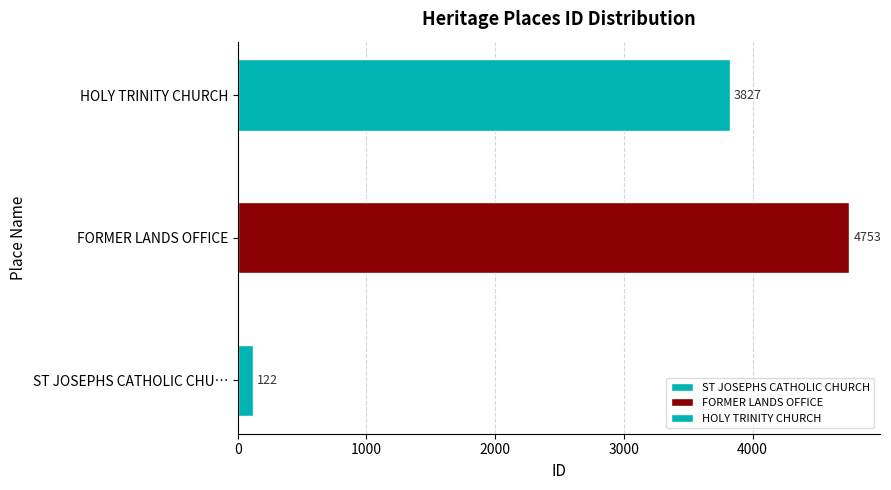

Which category has the highest value across all series?

FORMER LANDS OFFICE